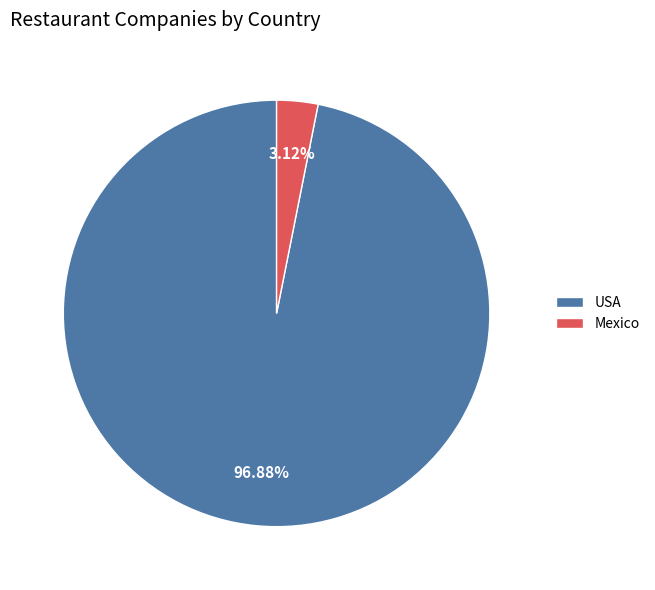

Count the number of slices in the pie.

2